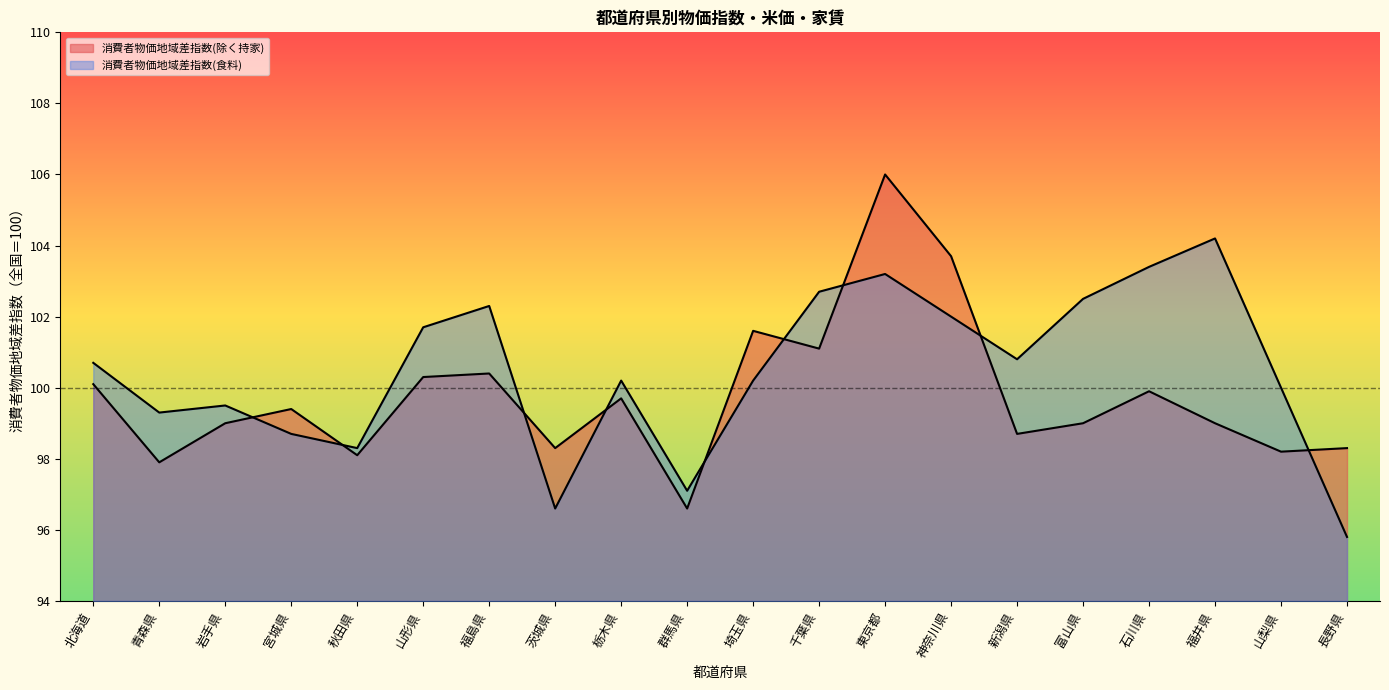

Is it true that 消費者物価地域差指数(除く持家) equals 98.3 at 茨城県?

True